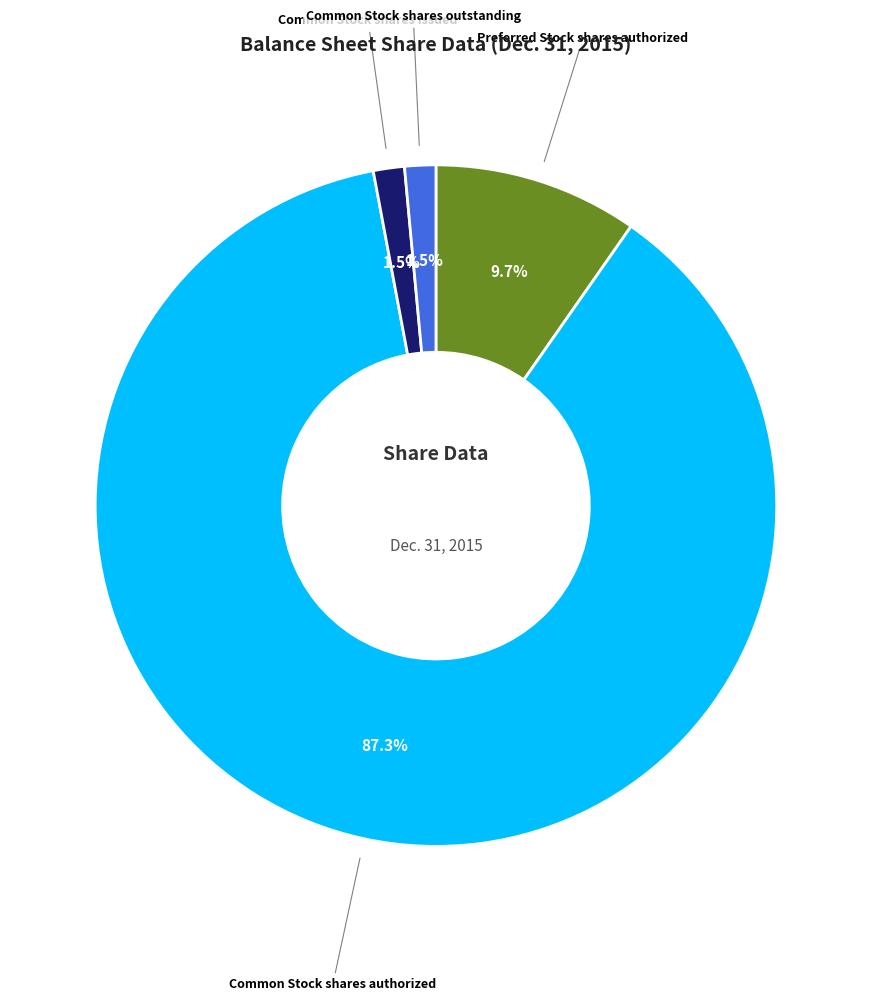

How many segments does this pie chart have?

4